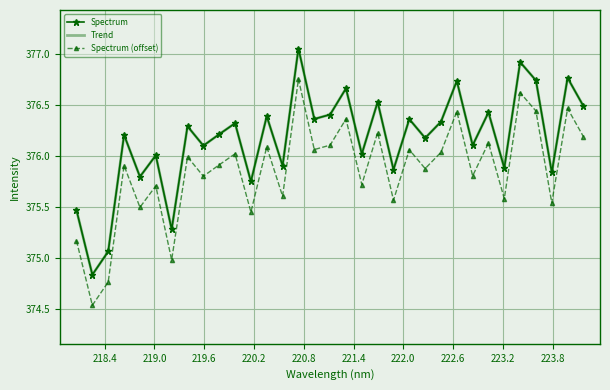

Which category has the lowest value across all series?

218.4